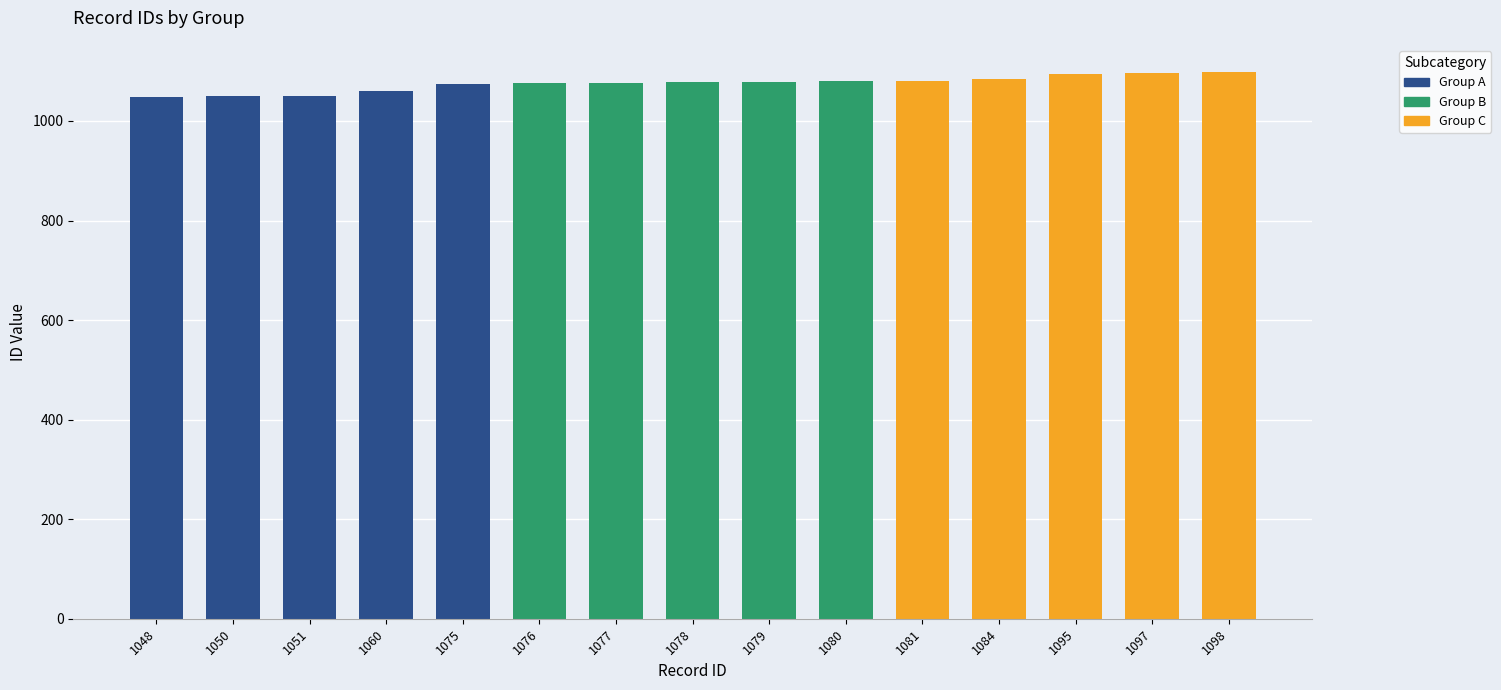

Between 1075 and 1076, which is larger?

1076